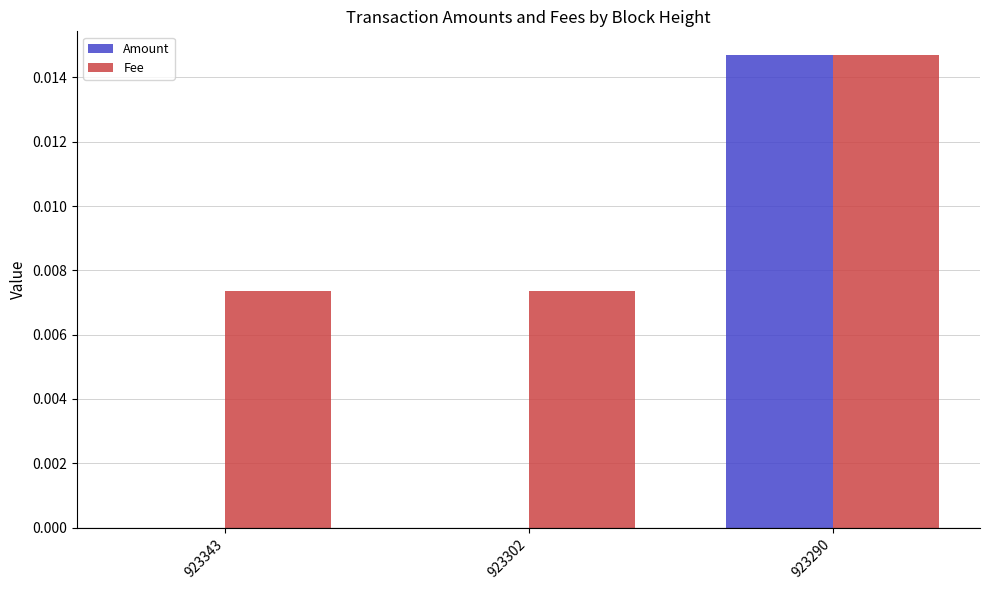

Is it true that Amount equals 0.0 at 923290?

True